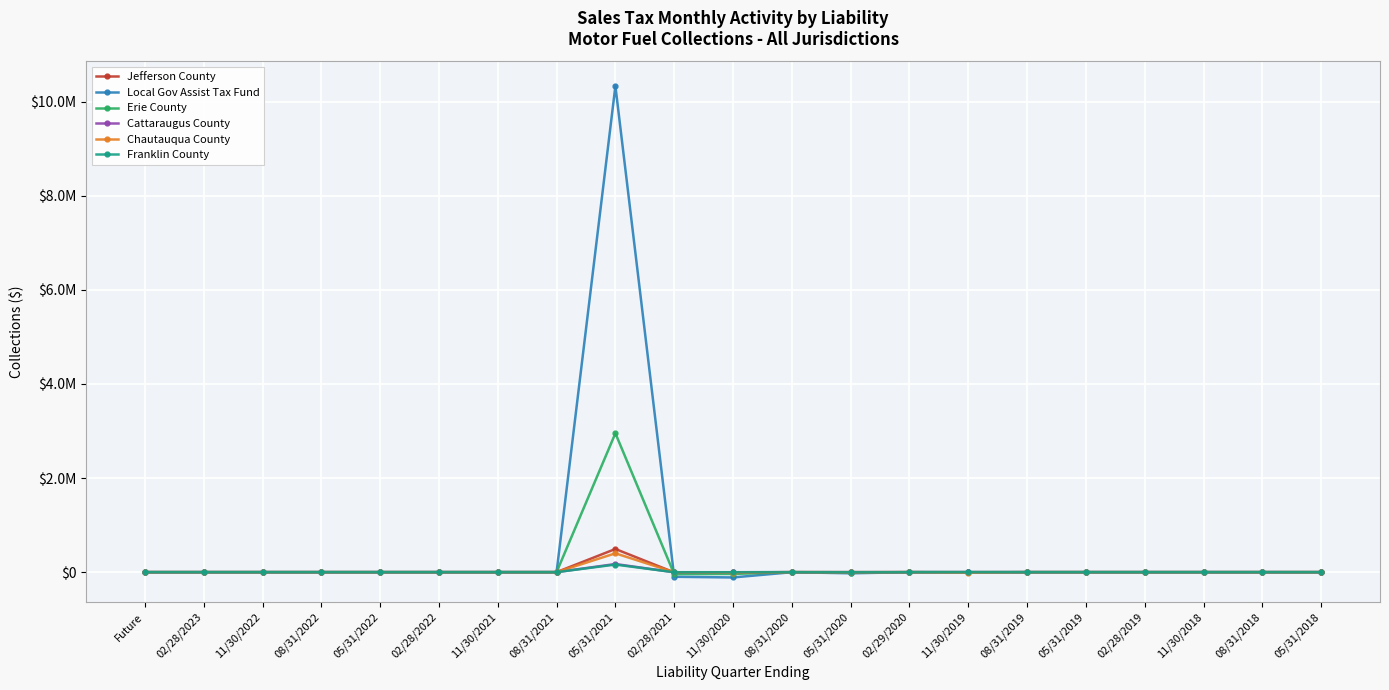

What are all the series names shown in the legend?

Jefferson County, Local Gov Assist Tax Fund, Erie County, Cattaraugus County, Chautauqua County, Franklin County